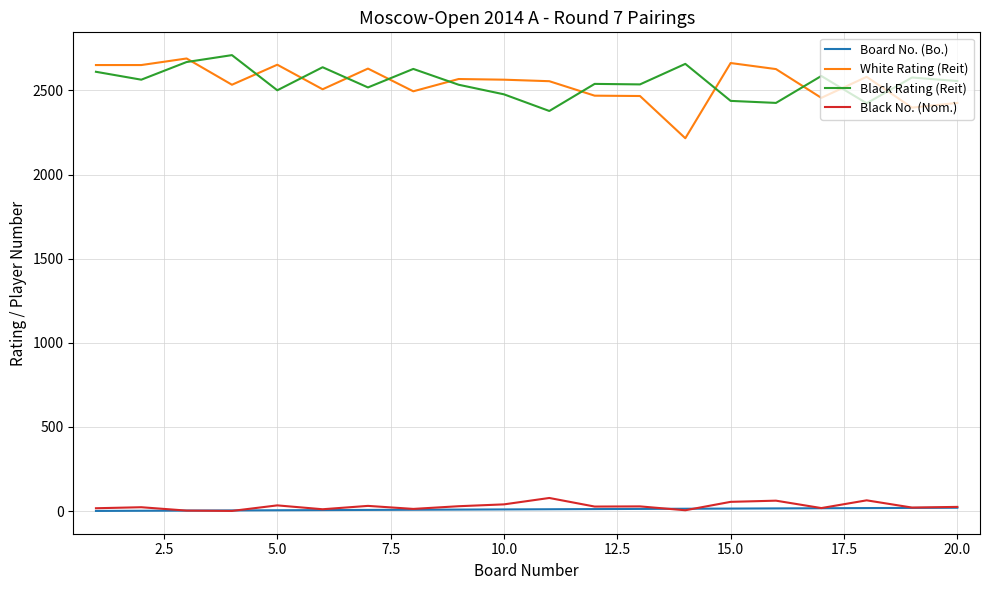

True or false: Black Rating (Reit) and Board No. (Bo.) intersect in this chart.

False